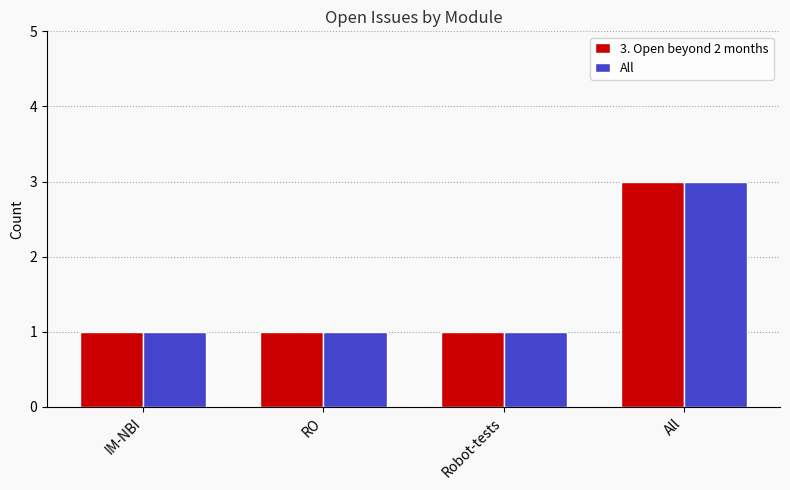

Reading left to right, list all the values displayed in this chart.

3. Open beyond 2 months: IM-NBI=1	RO=1	Robot-tests=1	All=3
All: IM-NBI=1	RO=1	Robot-tests=1	All=3